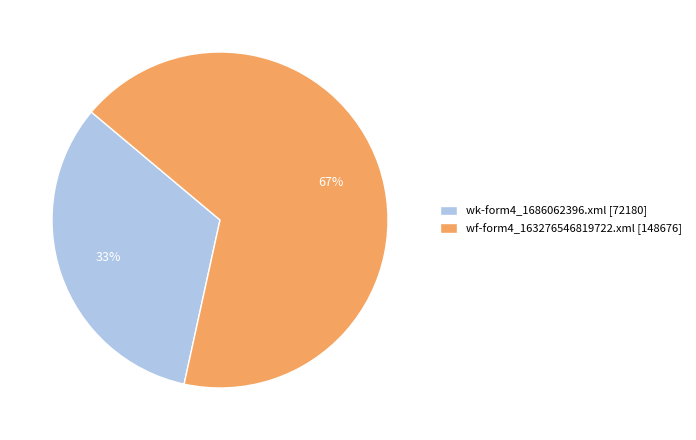

Is the sum of wk-form4_1686062396.xml [72180] and wf-form4_163276546819722.xml [148676] greater than half?

Yes